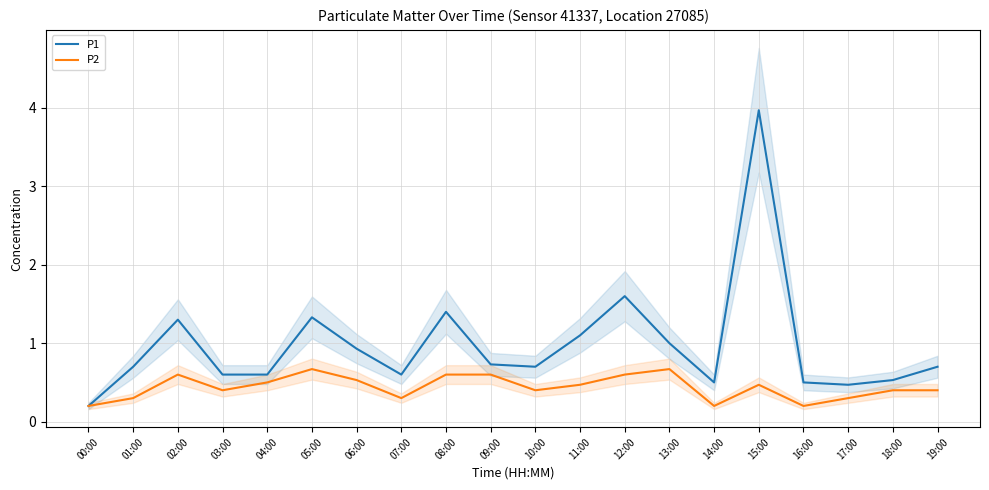

Where is P2 nearest to the value 0?

00:00